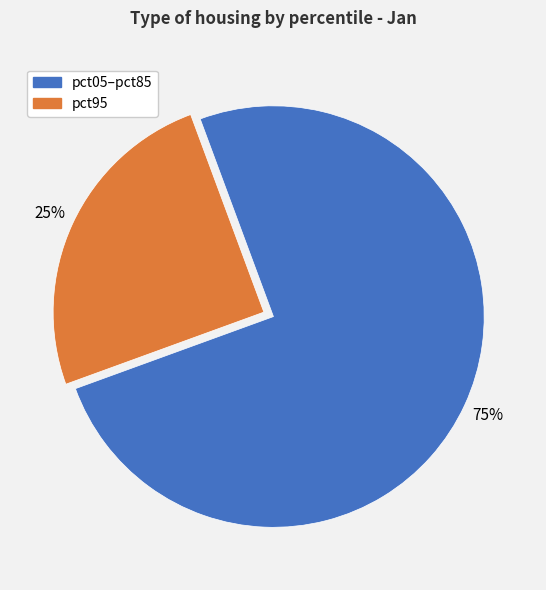

To the nearest percent, what is the average slice percentage?

50%